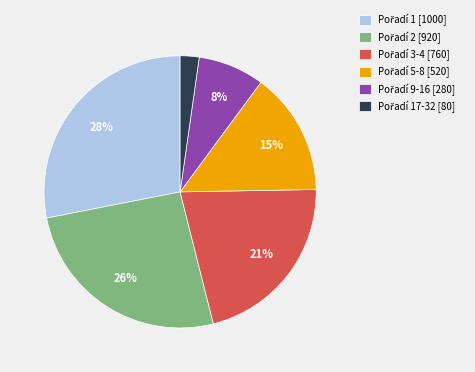

To the nearest percent, what is the difference between the largest and smallest slice percentages?

26%